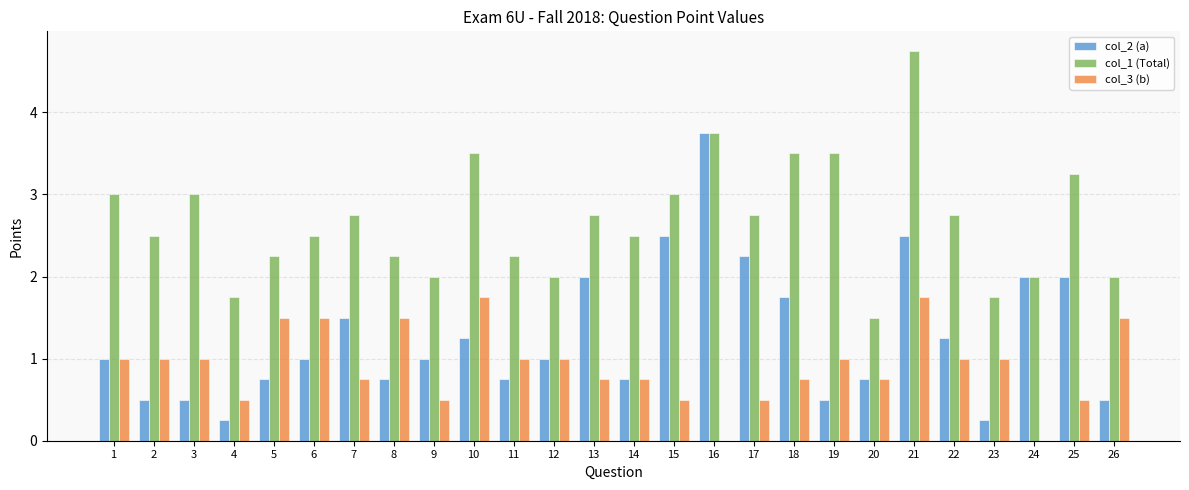

Between 4 and 25, which series saw the biggest shift?

col_2 (a)